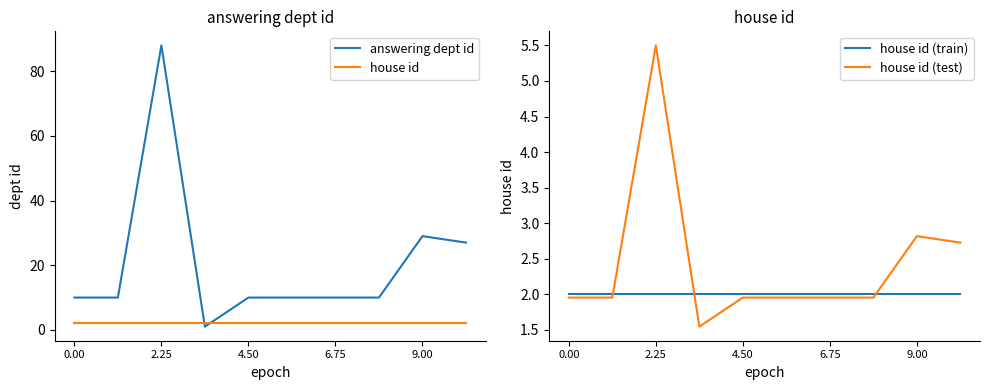

What is the value of the house id (test) point at the 6th from the left?

2.0